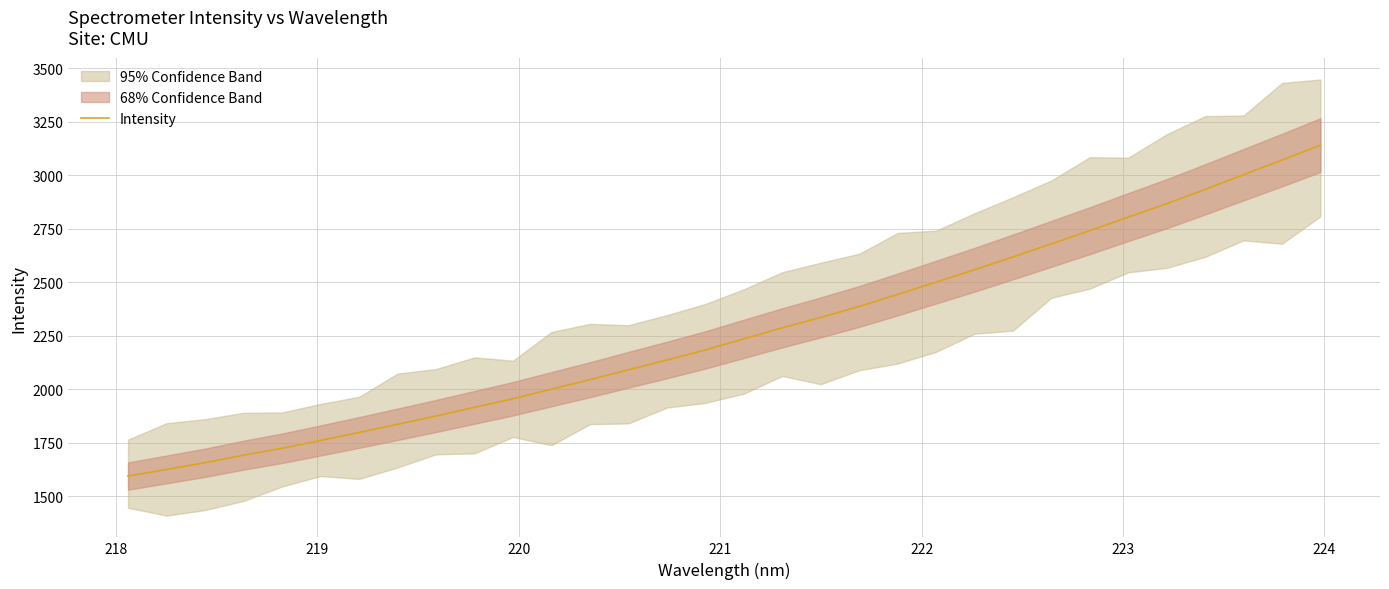

What is the difference between the maximum and minimum values?

1546.0